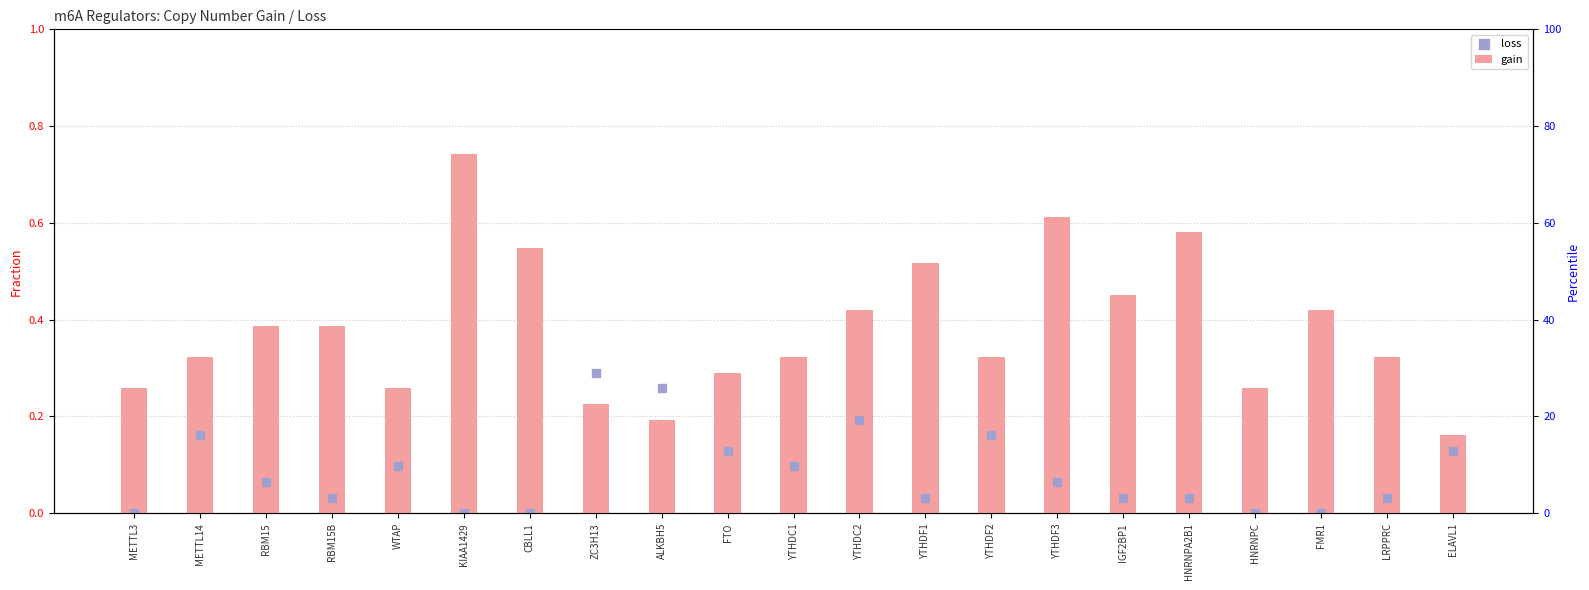

Is the value of loss at WTAP greater than the value of gain at RBM15?

No